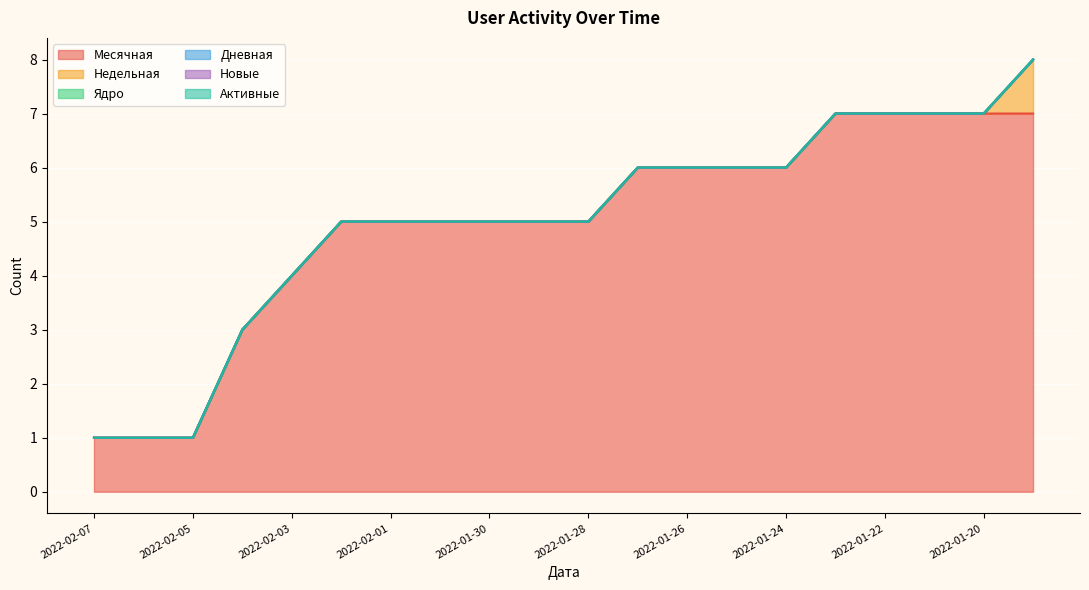

How many data points in Месячная are above 5?

9